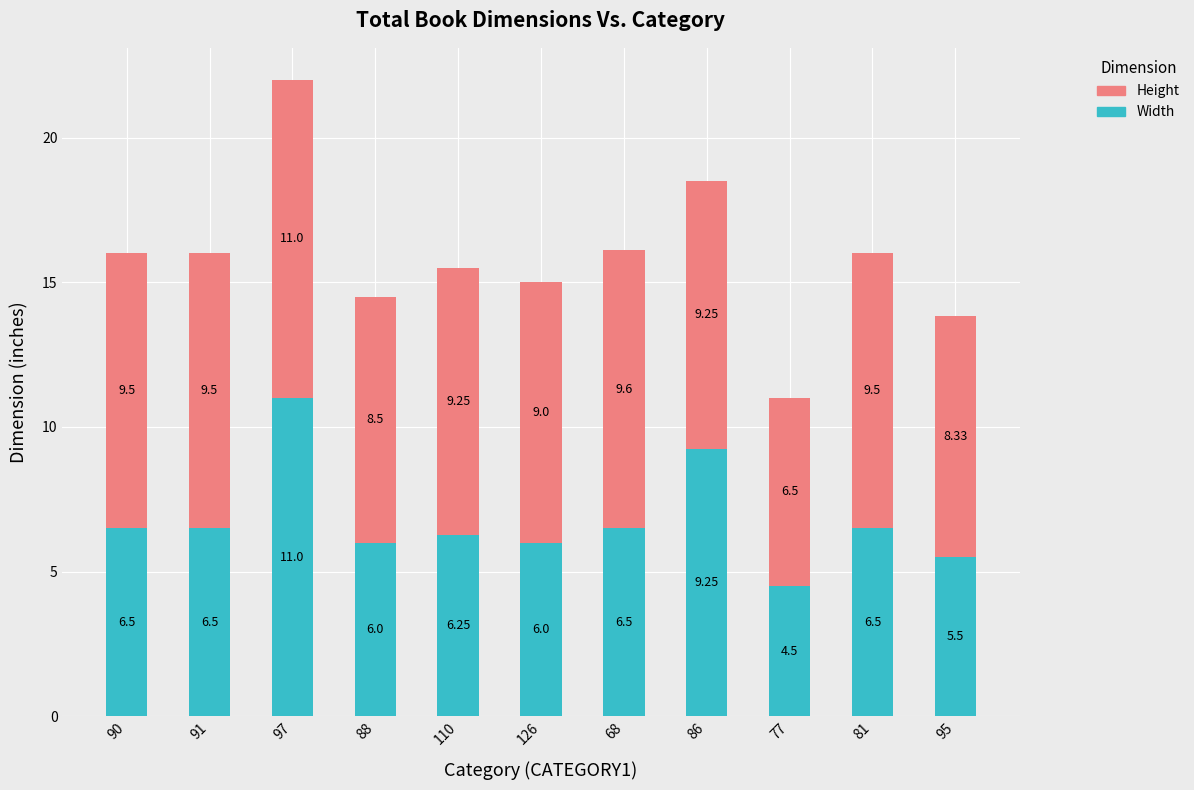

What is the difference between the maximum and minimum values in the Width series?

6.5